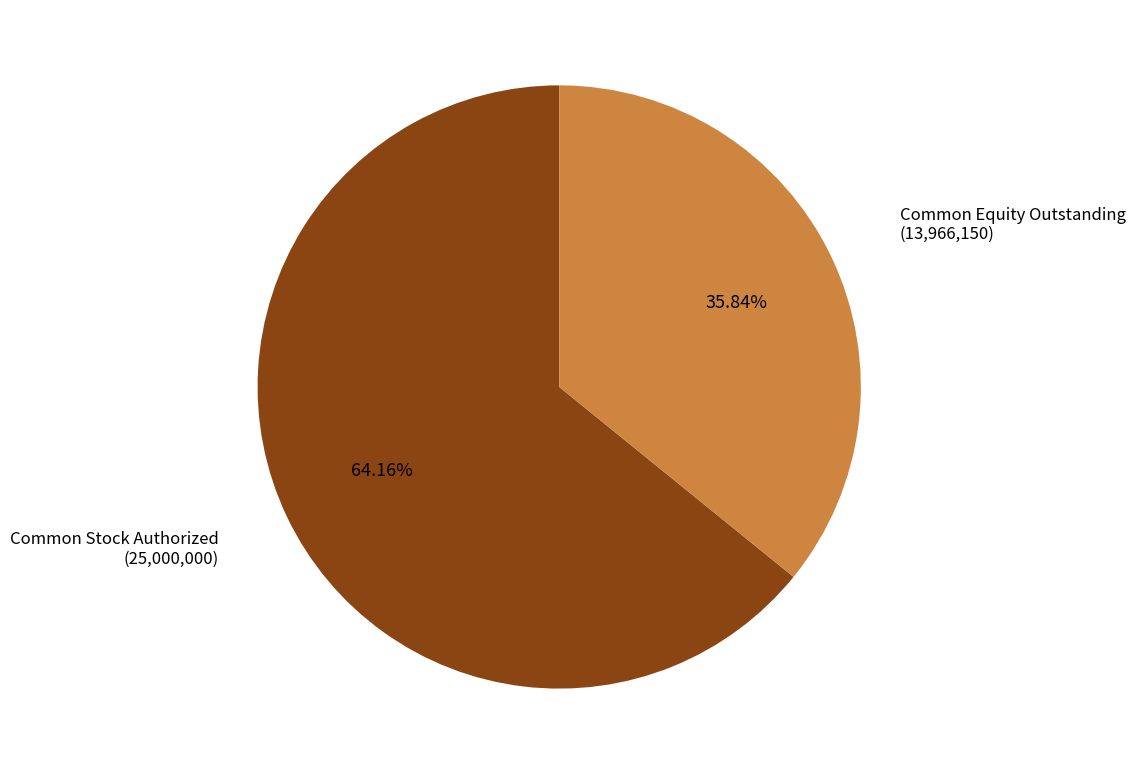

Does Common Stock Authorized account for over 50% of the chart?

Yes